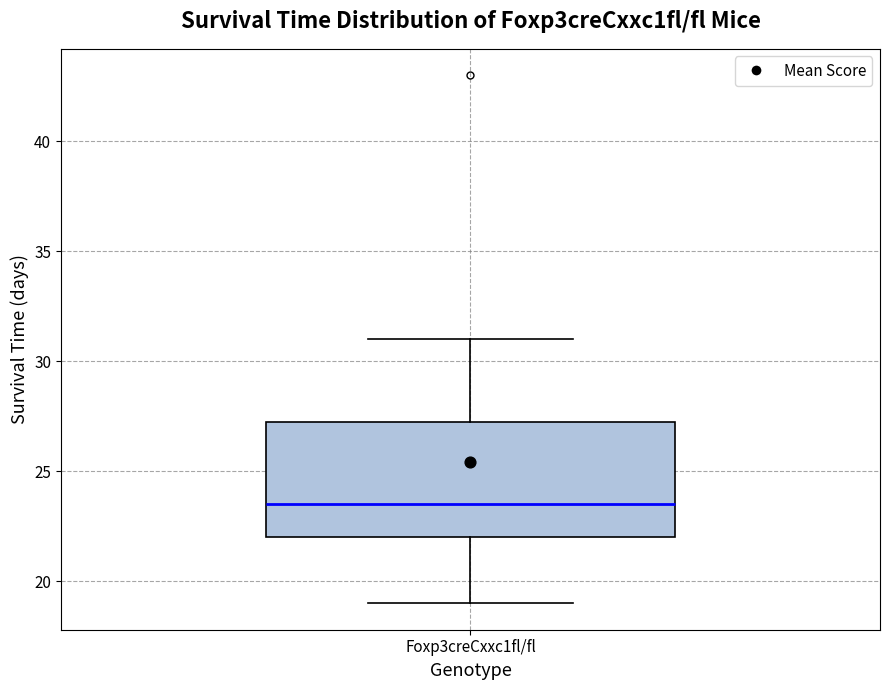

Transcribe this box plot: give where the median line is, the range the box spans, and where the two whiskers end, as read against the y-axis. The values are not printed on the chart, so give them approximately, as read against the axis.

median 23.5, box 22.0 to 27.5, whiskers 19.0 to 31.0